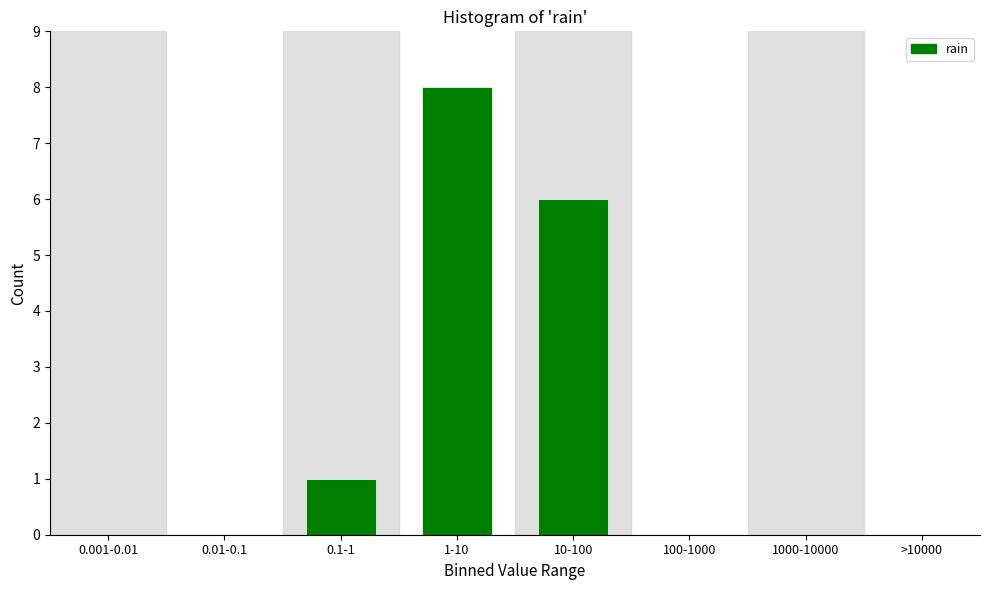

Reading right to left, transcribe all the data shown in this chart.

>10000=0	1000-10000=0	100-1000=0	10-100=6	1-10=8	0.1-1=1	0.01-0.1=0	0.001-0.01=0